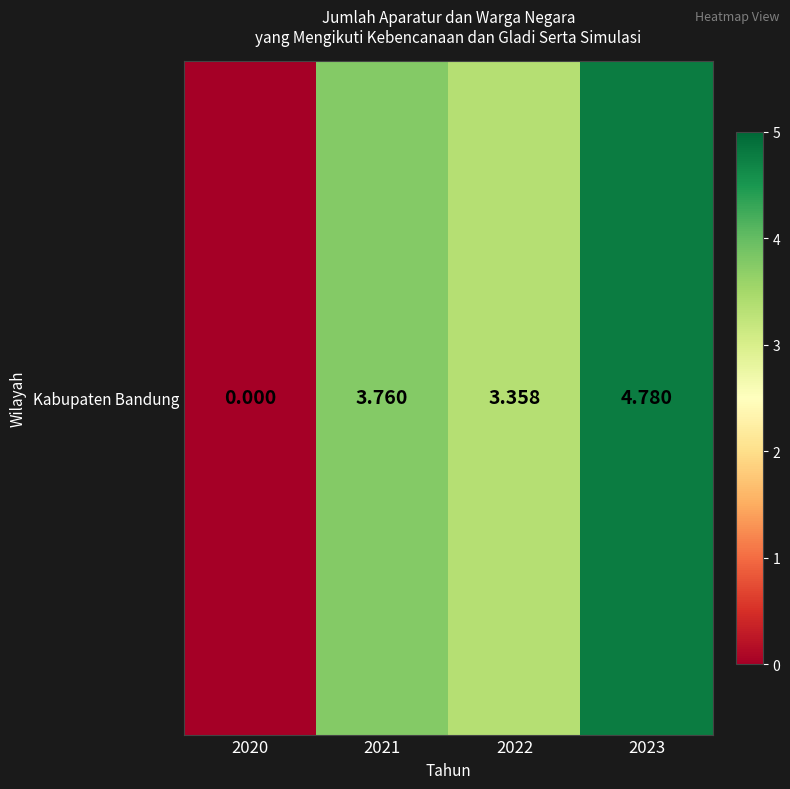

Which label corresponds to the largest value in the chart?

2023